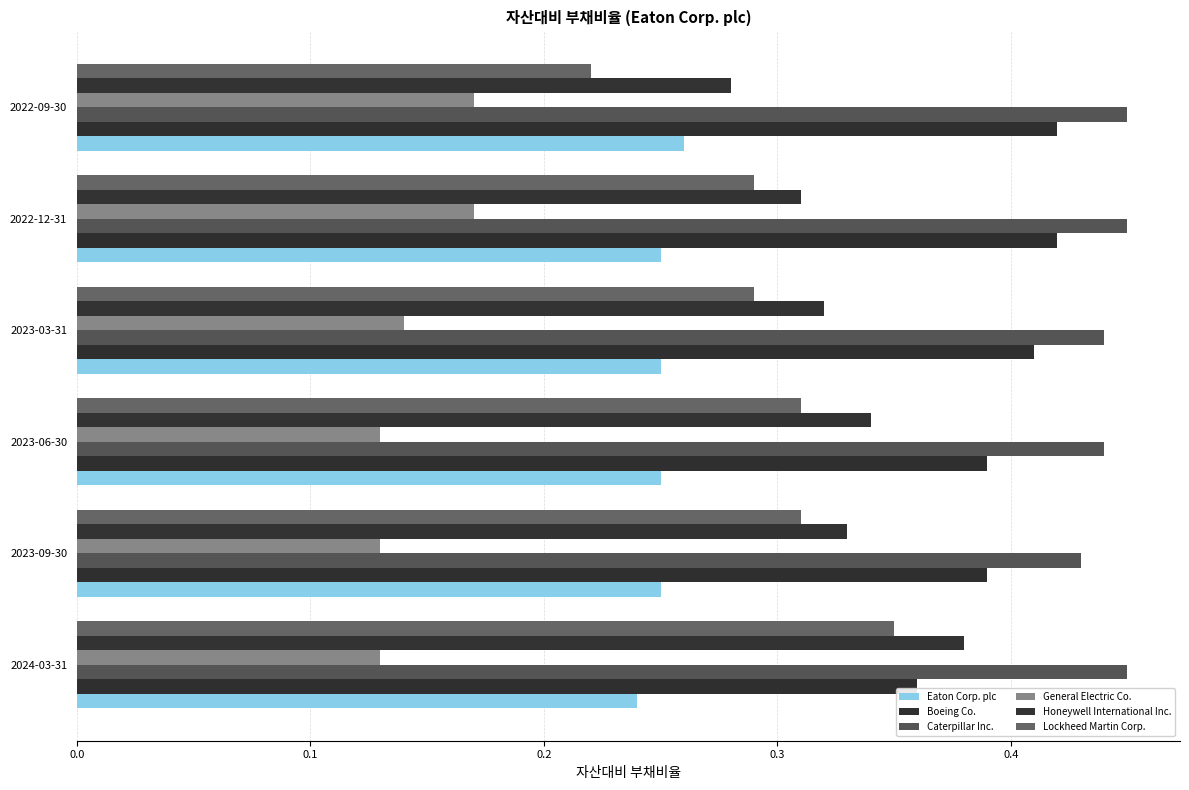

Where is Honeywell International Inc. nearest to the value 0?

2022-09-30